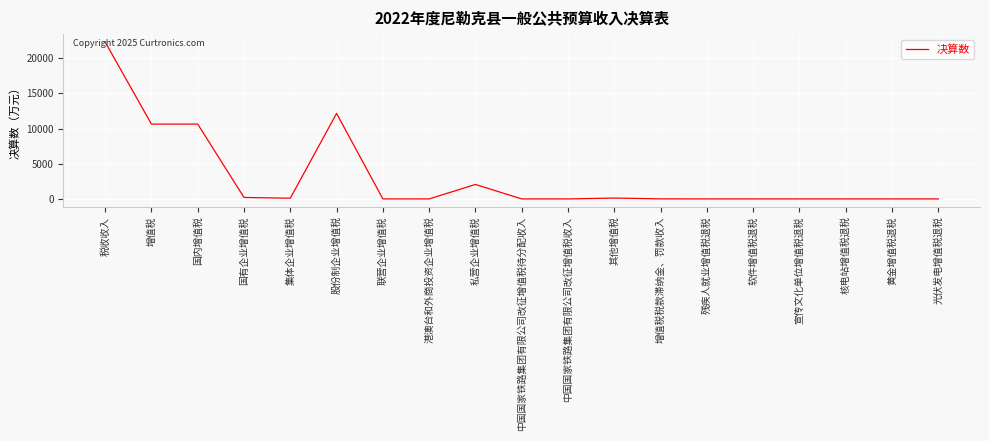

What is the approximate value at 增值税?

10635